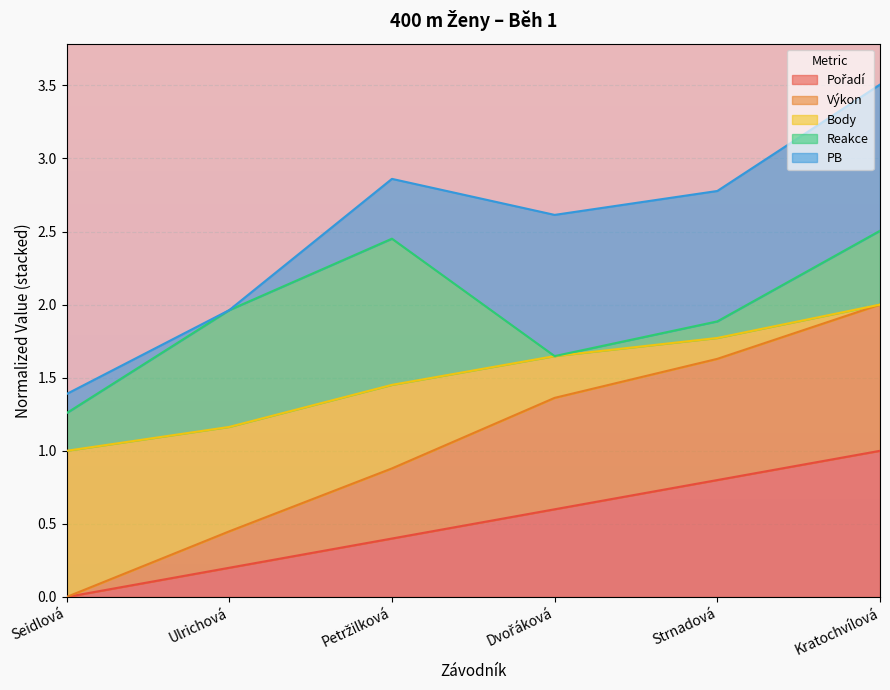

What is the label of the 6th point from the left?

Kratochvílová